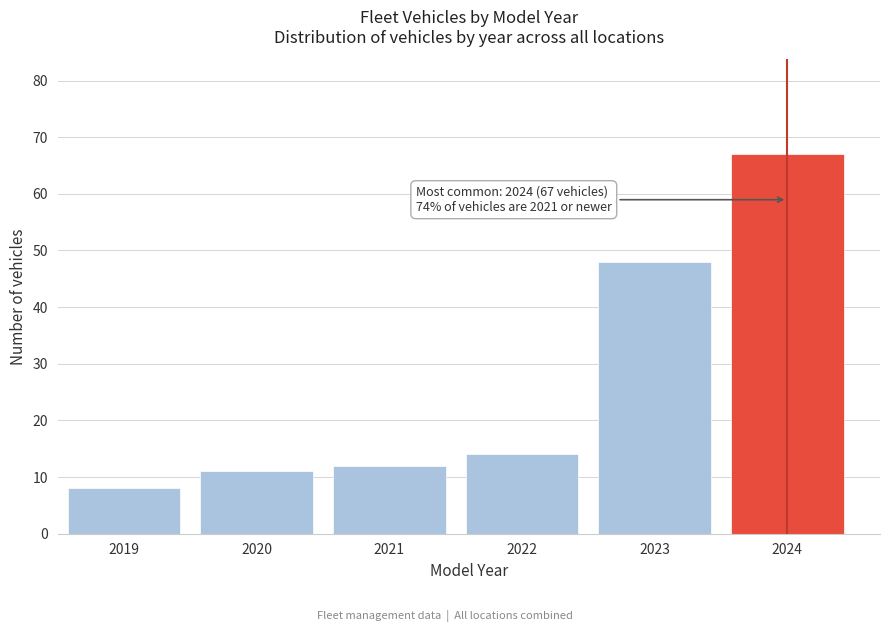

Reading right to left, transcribe all the data shown in this chart.

2024=67	2023=48	2022=14	2021=12	2020=11	2019=8